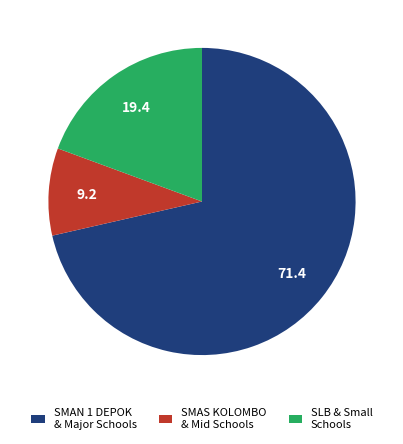

Is it true that SMAS KOLOMBO & Mid Schools is 1% of the pie?

False